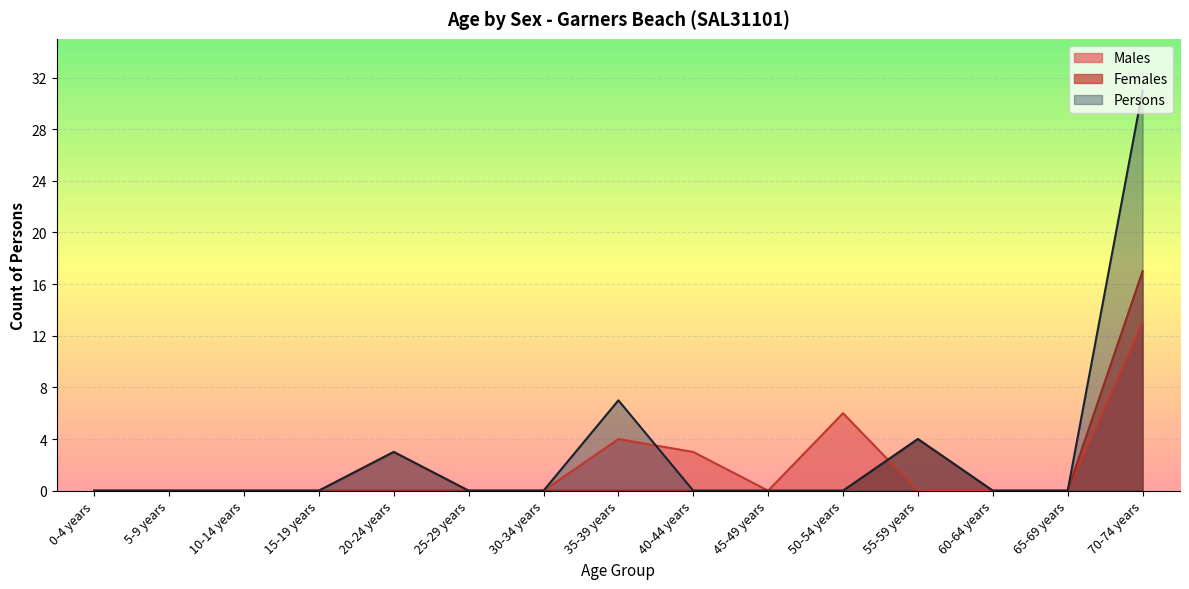

The value of Females at 40-44 years is 0. True or false?

True